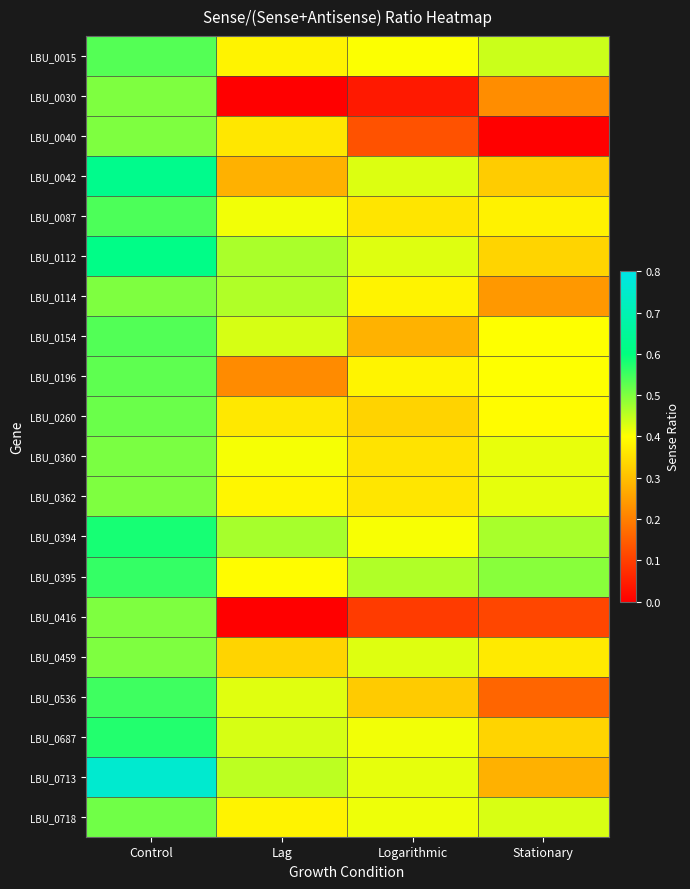

Reading right to left, extract all data points from this chart.

LBU_0015: Stationary=0.4	Logarithmic=0.4	Lag=0.4	Control=0.5
LBU_0030: Stationary=0.2	Logarithmic=0.0	Lag=0.0	Control=0.5
LBU_0040: Stationary=0.0	Logarithmic=0.1	Lag=0.4	Control=0.5
LBU_0042: Stationary=0.3	Logarithmic=0.4	Lag=0.3	Control=0.6
LBU_0087: Stationary=0.4	Logarithmic=0.4	Lag=0.4	Control=0.5
LBU_0112: Stationary=0.3	Logarithmic=0.4	Lag=0.5	Control=0.6
LBU_0114: Stationary=0.2	Logarithmic=0.4	Lag=0.5	Control=0.5
LBU_0154: Stationary=0.4	Logarithmic=0.3	Lag=0.4	Control=0.5
LBU_0196: Stationary=0.4	Logarithmic=0.4	Lag=0.2	Control=0.5
LBU_0260: Stationary=0.4	Logarithmic=0.3	Lag=0.4	Control=0.5
LBU_0360: Stationary=0.4	Logarithmic=0.4	Lag=0.4	Control=0.5
LBU_0362: Stationary=0.4	Logarithmic=0.4	Lag=0.4	Control=0.5
LBU_0394: Stationary=0.5	Logarithmic=0.4	Lag=0.5	Control=0.6
LBU_0395: Stationary=0.5	Logarithmic=0.5	Lag=0.4	Control=0.6
LBU_0416: Stationary=0.1	Logarithmic=0.1	Lag=0.0	Control=0.5
LBU_0459: Stationary=0.4	Logarithmic=0.4	Lag=0.3	Control=0.5
LBU_0536: Stationary=0.2	Logarithmic=0.3	Lag=0.4	Control=0.6
LBU_0687: Stationary=0.3	Logarithmic=0.4	Lag=0.4	Control=0.6
LBU_0713: Stationary=0.3	Logarithmic=0.4	Lag=0.5	Control=0.8
LBU_0718: Stationary=0.4	Logarithmic=0.4	Lag=0.4	Control=0.5